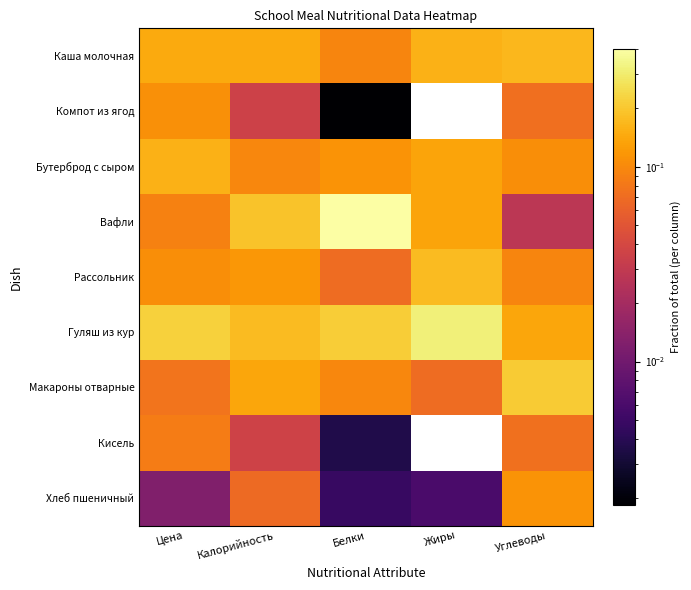

Which series has the largest total across all categories?

Гуляш из кур